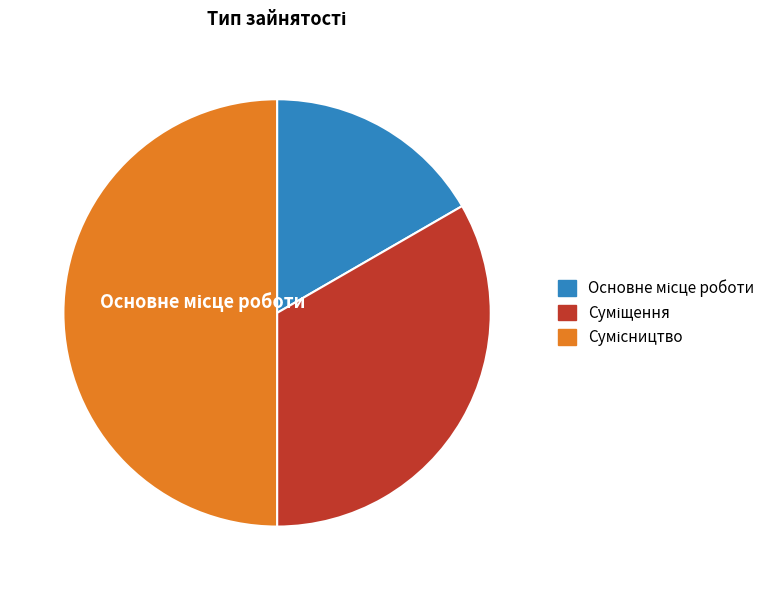

Which has a higher value, Основне місце роботи or Сумісництво?

Сумісництво